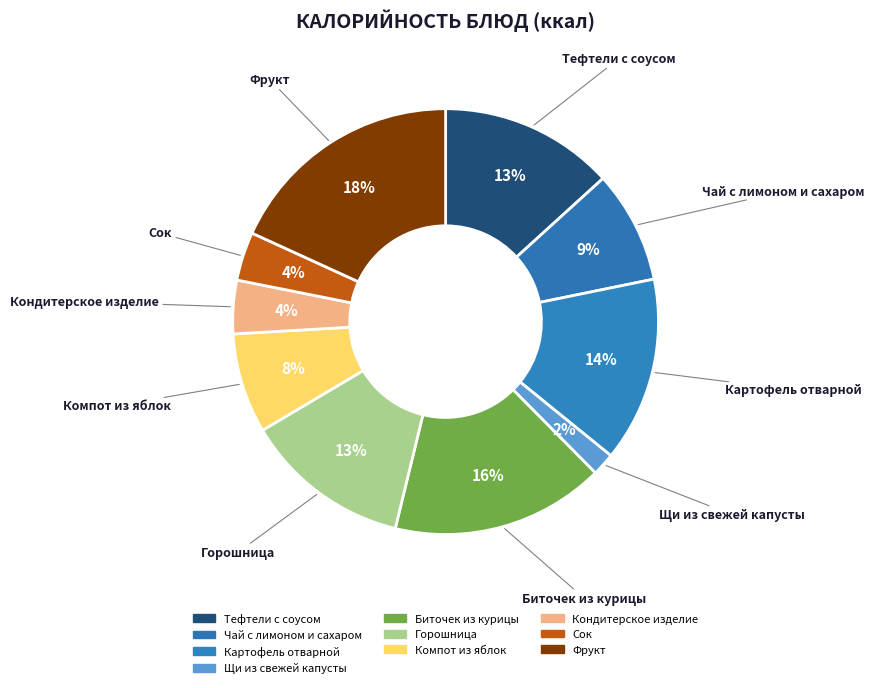

To the nearest percent, what is the difference between the largest and smallest slice percentages?

16%